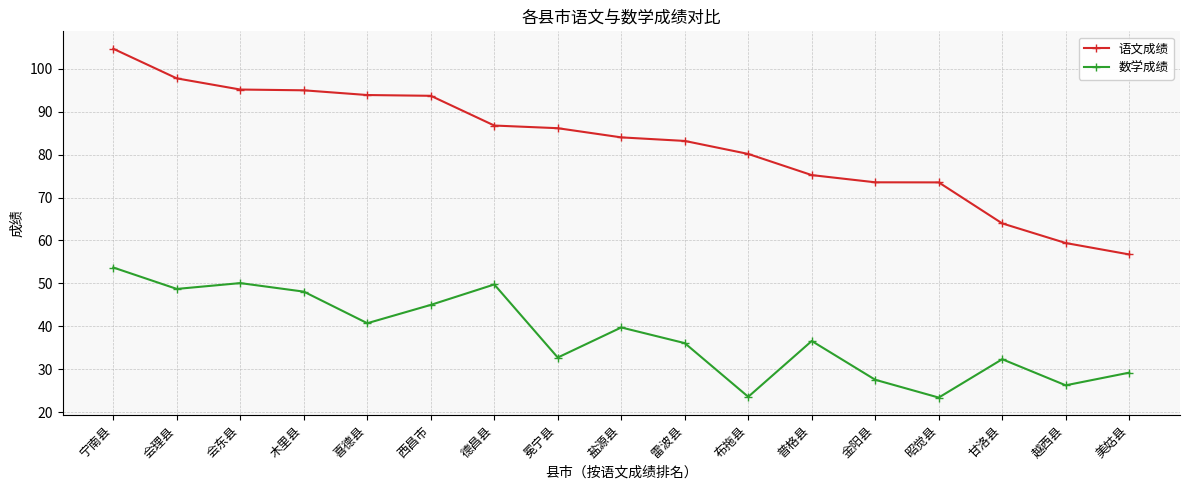

What position from the left is 昭觉县?

14